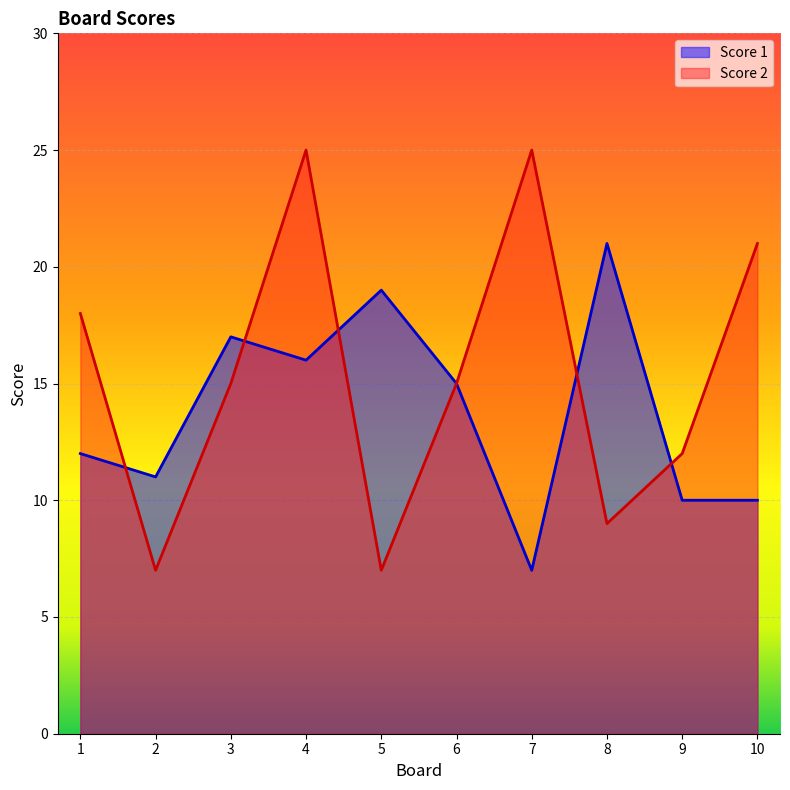

What is the minimum value shown in the chart?

7